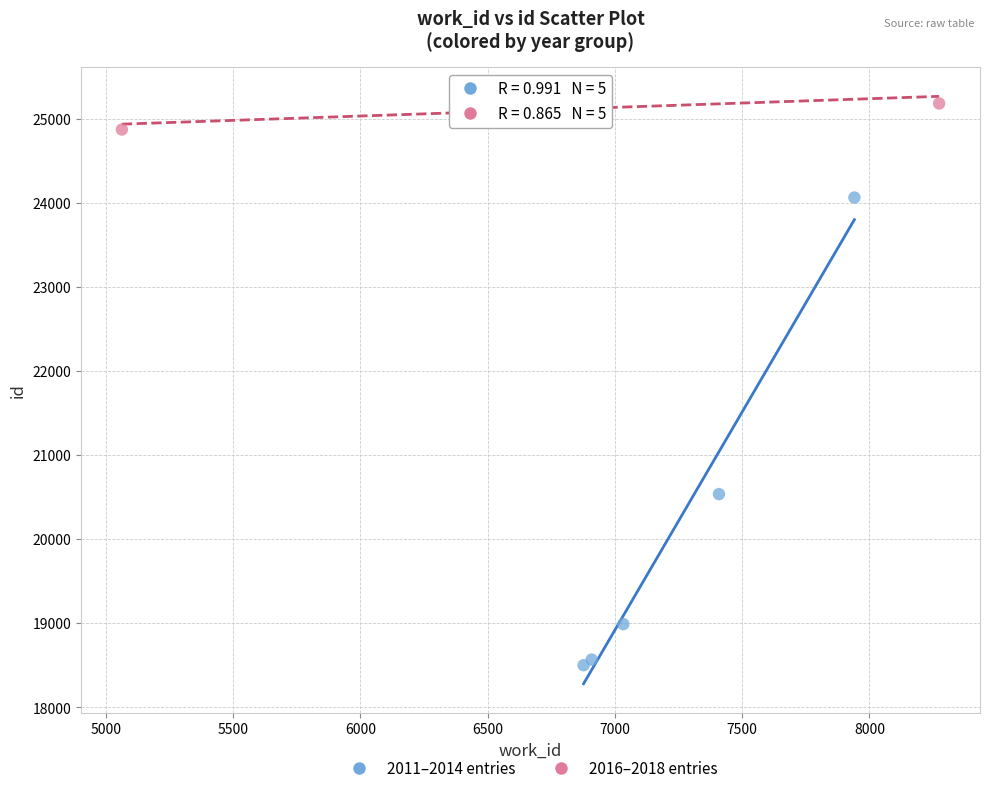

Which series reaches the minimum Y coordinate?

2011–2014 entries